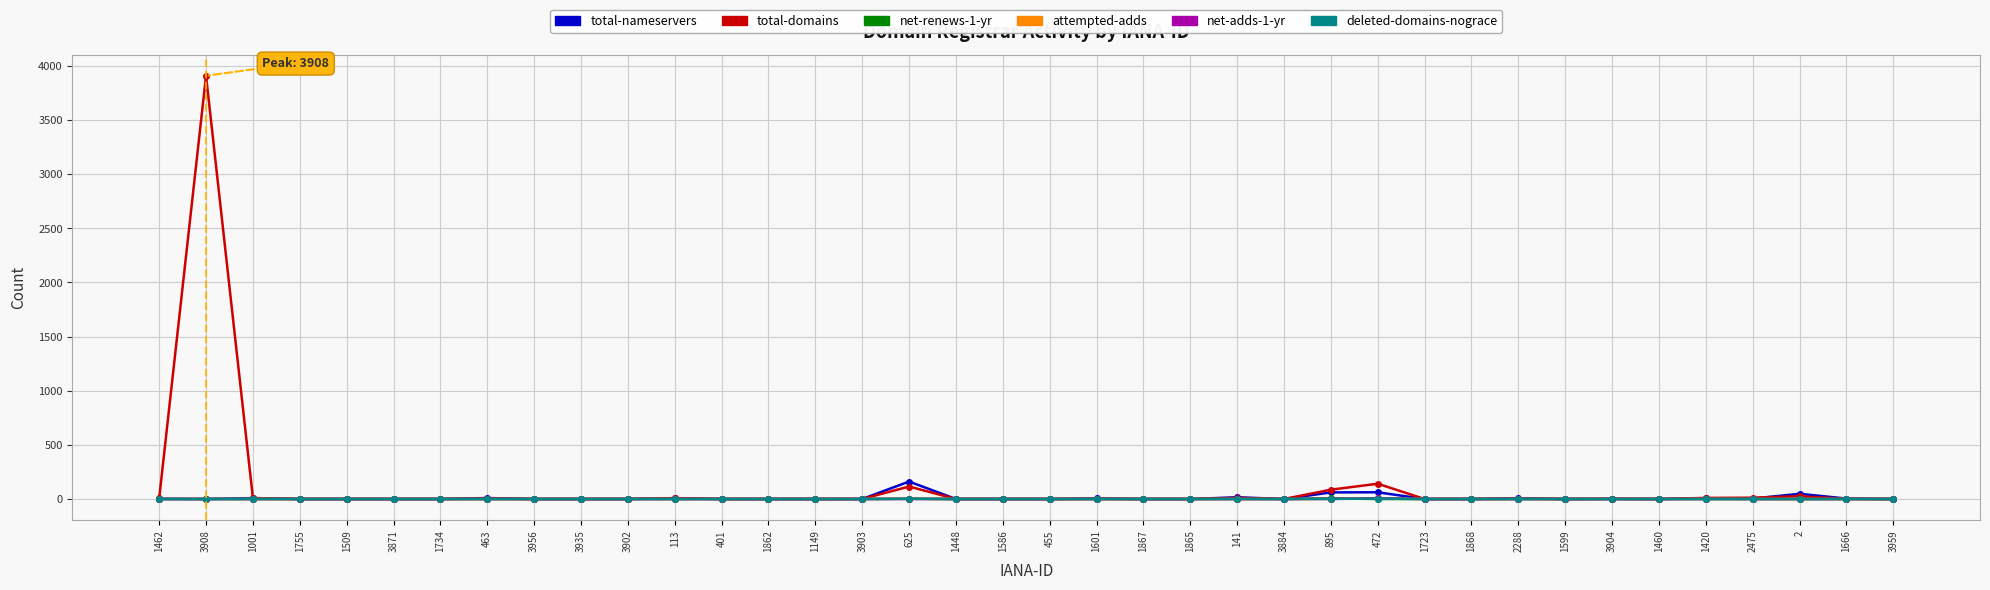

True or false: total-domains has more than 0 points higher than both neighbors.

True